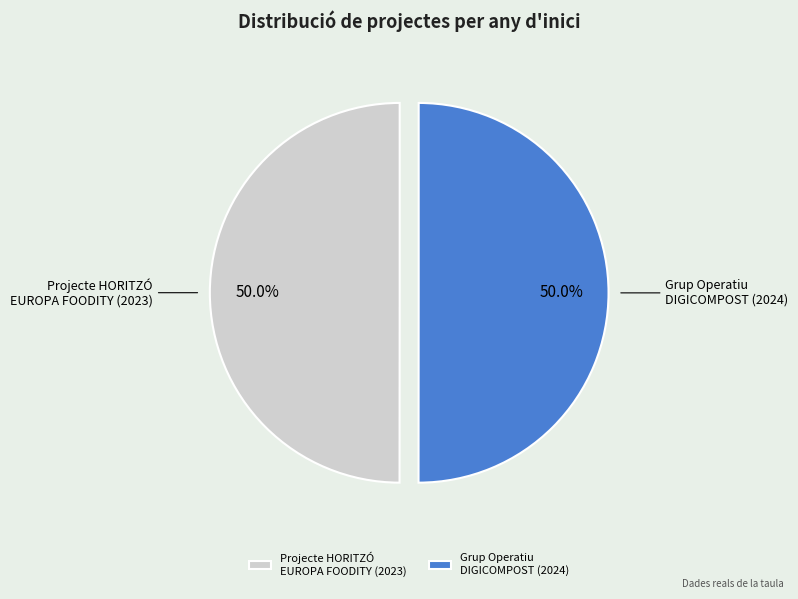

Is the sum of Grup Operatiu DIGICOMPOST (2024) and Projecte HORITZÓ EUROPA FOODITY (2023) greater than half?

Yes